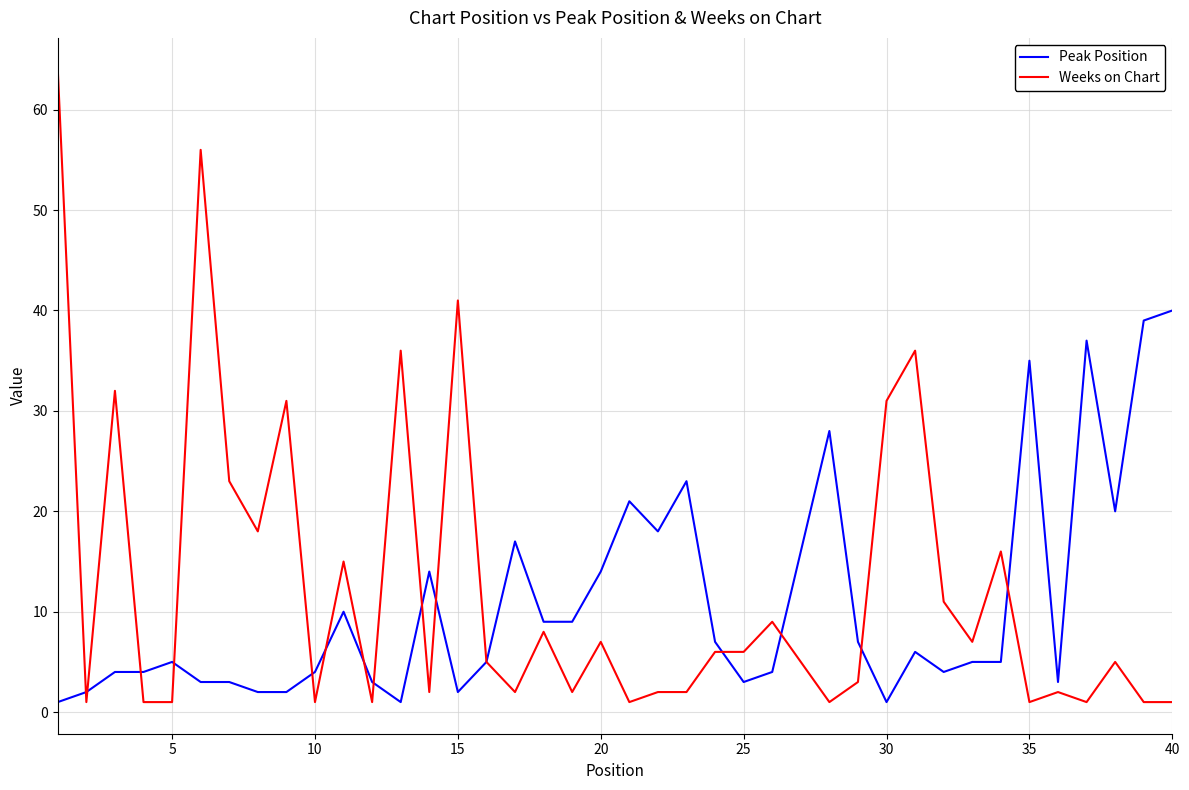

Which series has the widest spread of values?

Weeks on Chart